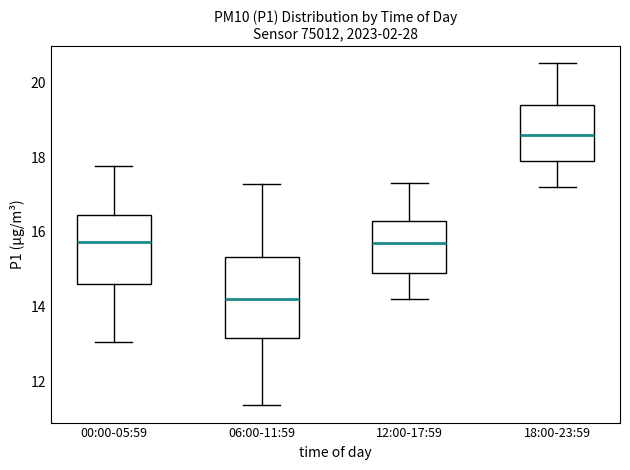

Where does the upper whisker of the box for 06:00-11:59 end on the y-axis? The values are not printed on the chart, so give them approximately, as read against the axis.

17.2